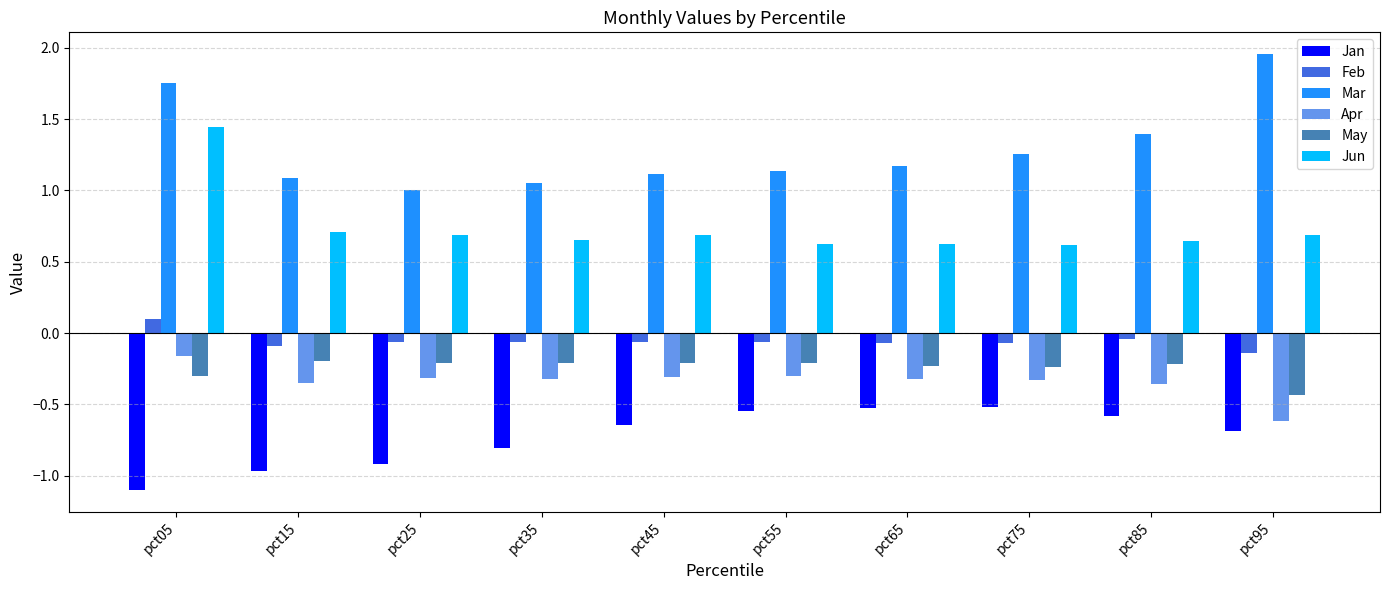

What is the sum of the Jan values at pct45 and pct35?

-1.4